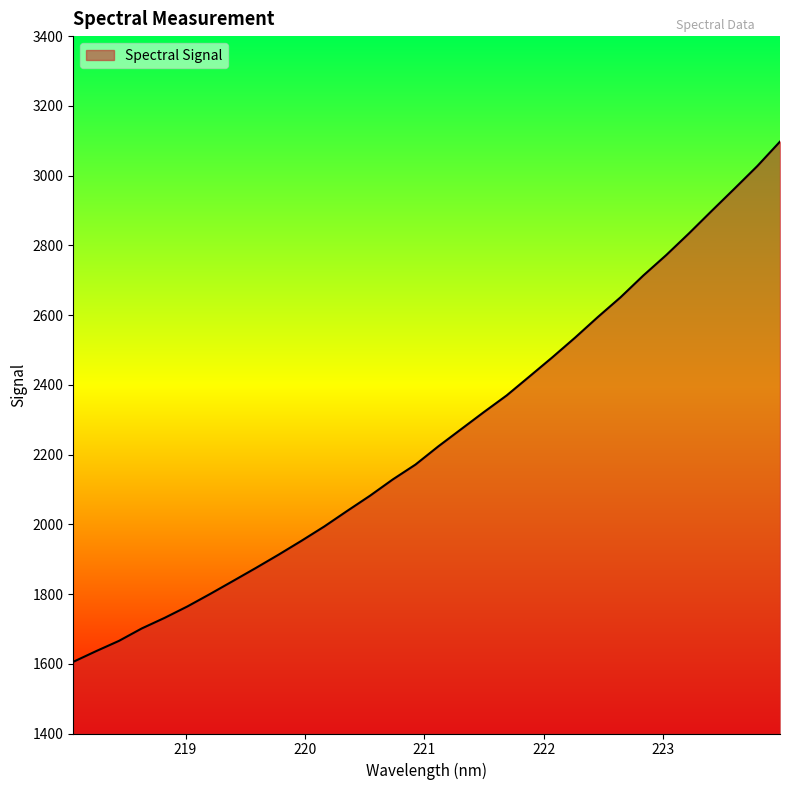

What is the minimum value shown in the chart?

1605.5